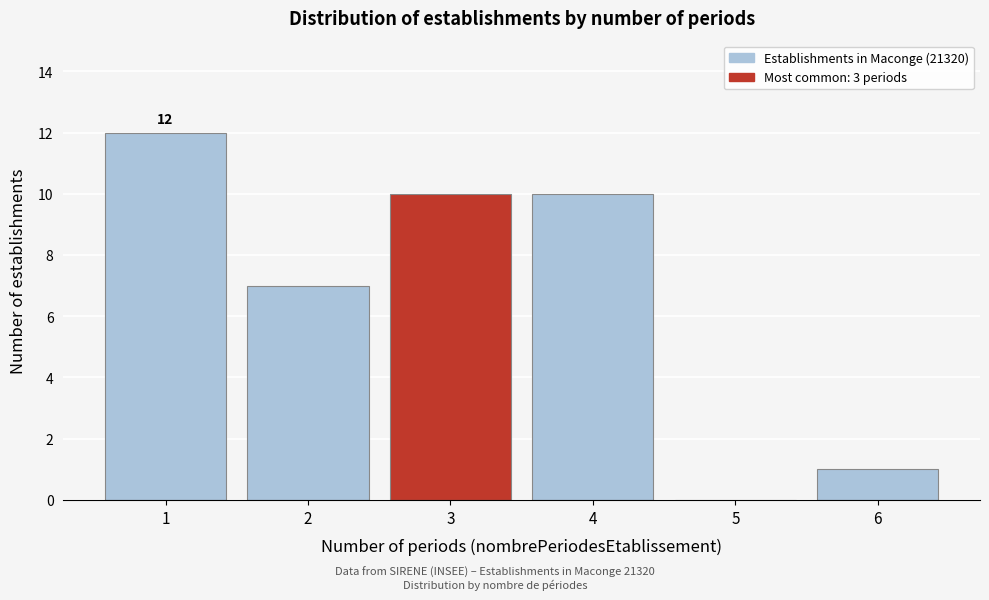

Which range on the x-axis has the tallest bar?

0.5 to 1.5